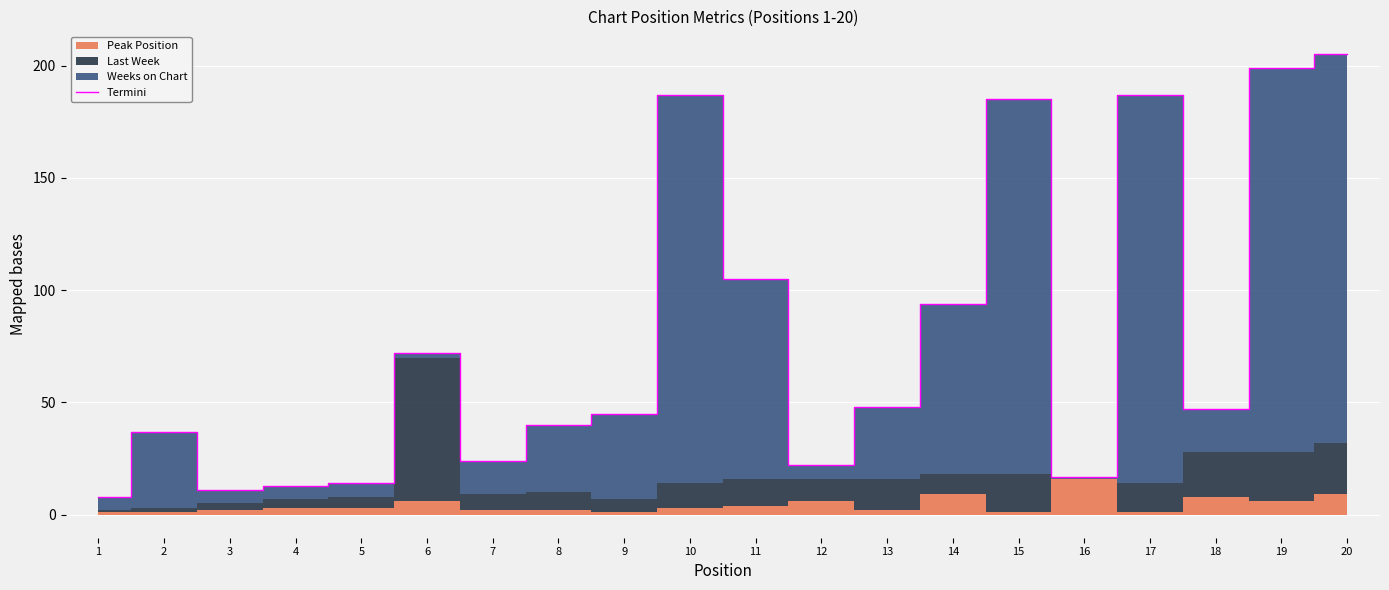

Is this an area chart (filled region under the line)?

No